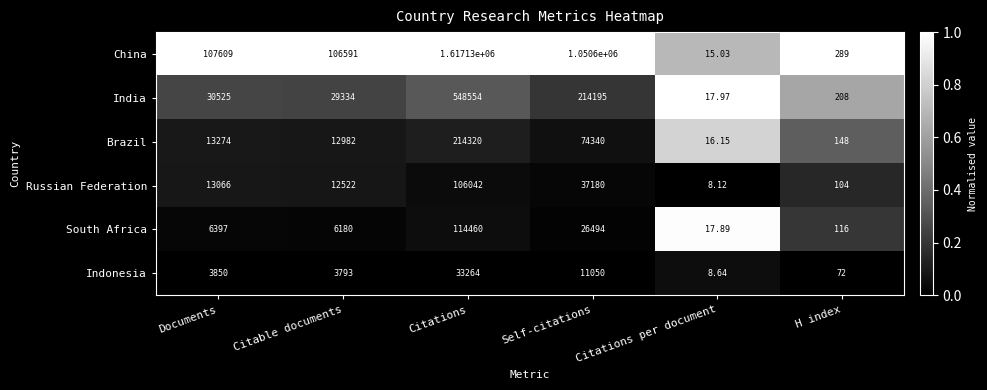

Rank the series at Citations per document from highest to lowest value.

India, South Africa, Brazil, China, Indonesia, Russian Federation